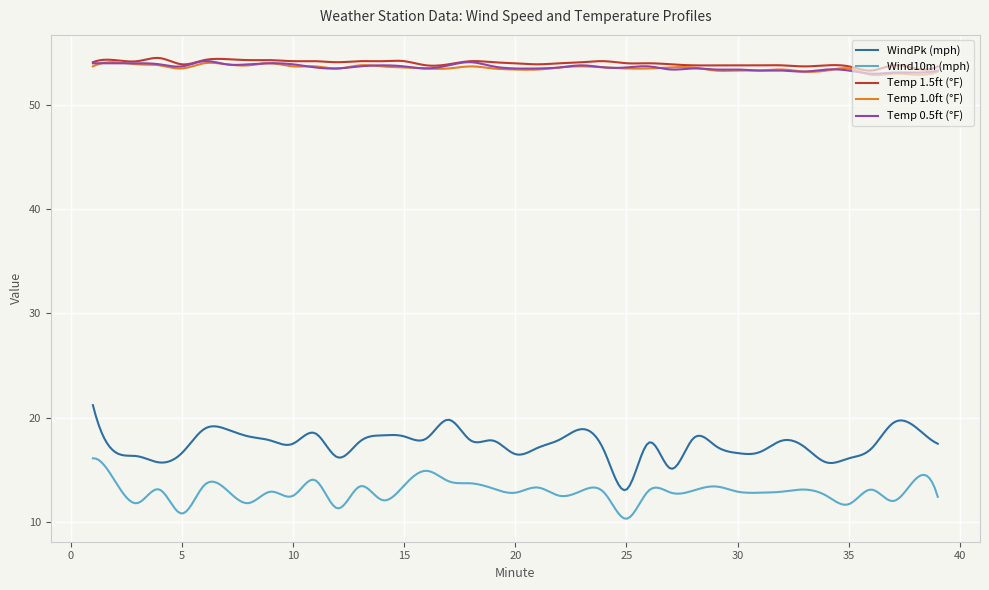

What is the difference between the maximum and second lowest values in the Wind10m (mph) series?

5.8